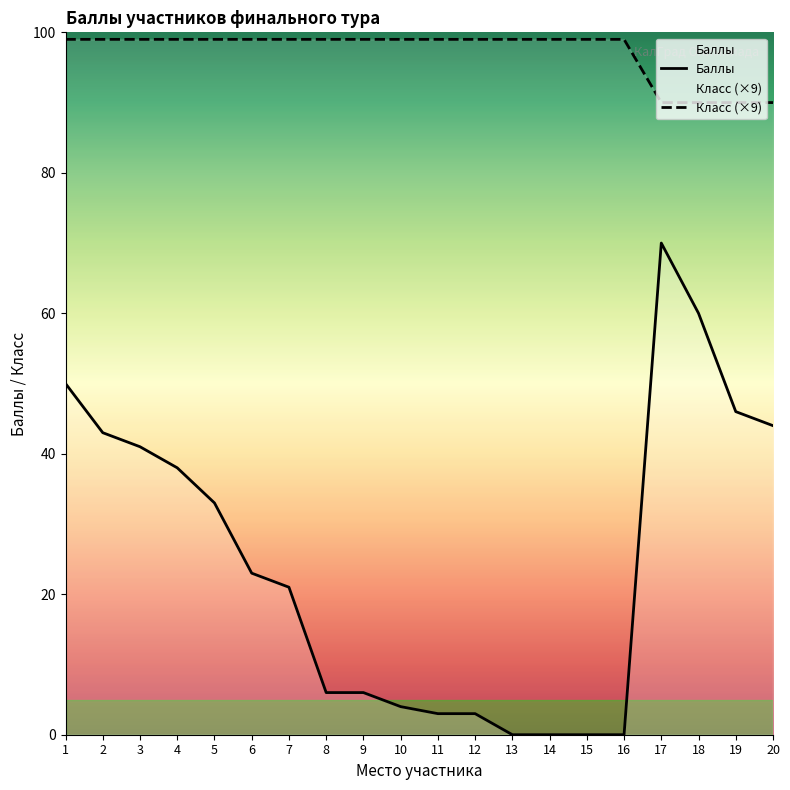

At which label is Класс closest to 94?

17